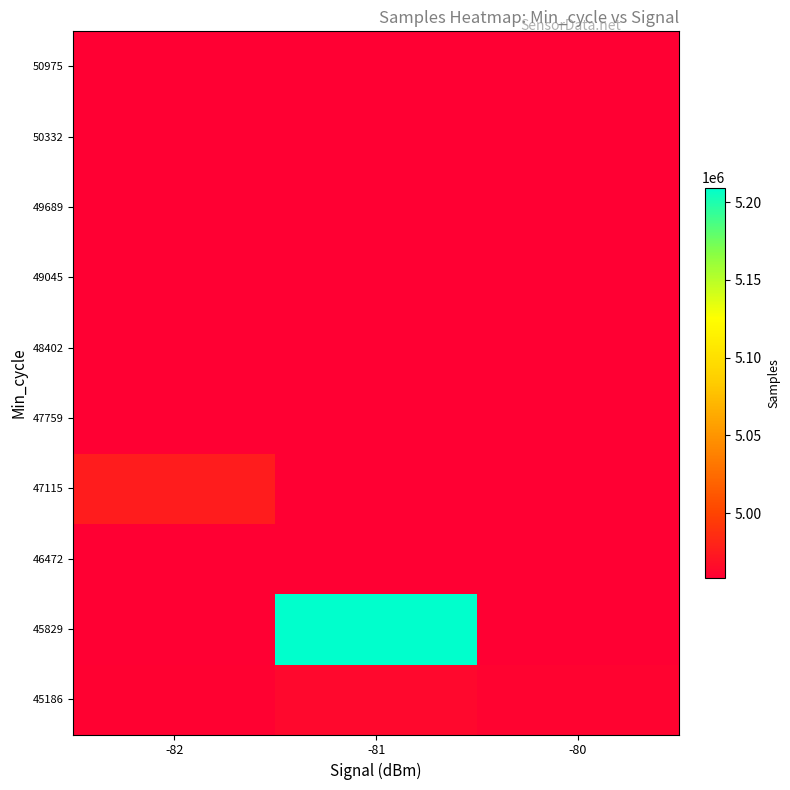

What is the total value across all series at -81?

49838651.3